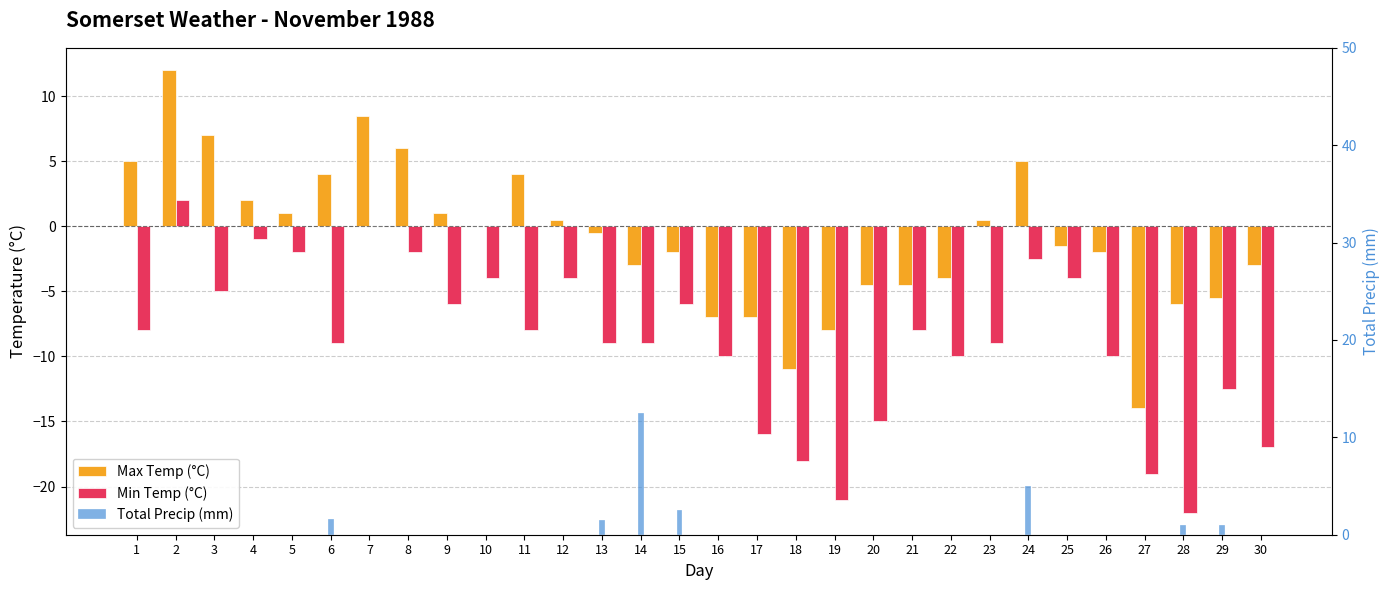

Rank the series at 1 from highest to lowest value.

Max Temp (°C), Total Precip (mm), Min Temp (°C)